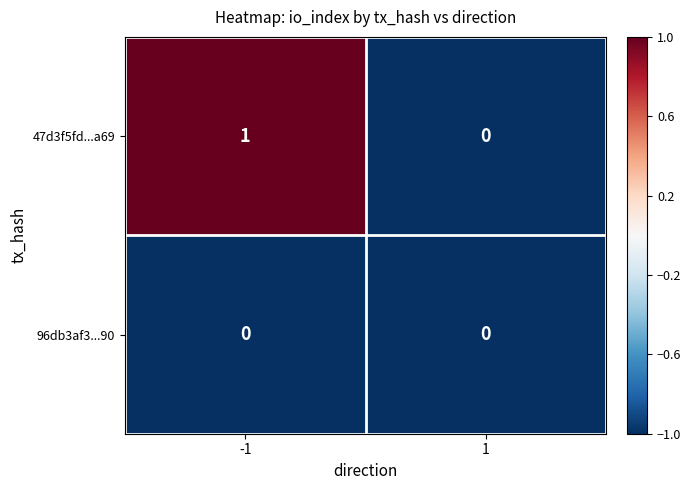

How many data points in 47d3f5fd...a69 are less than 1?

1